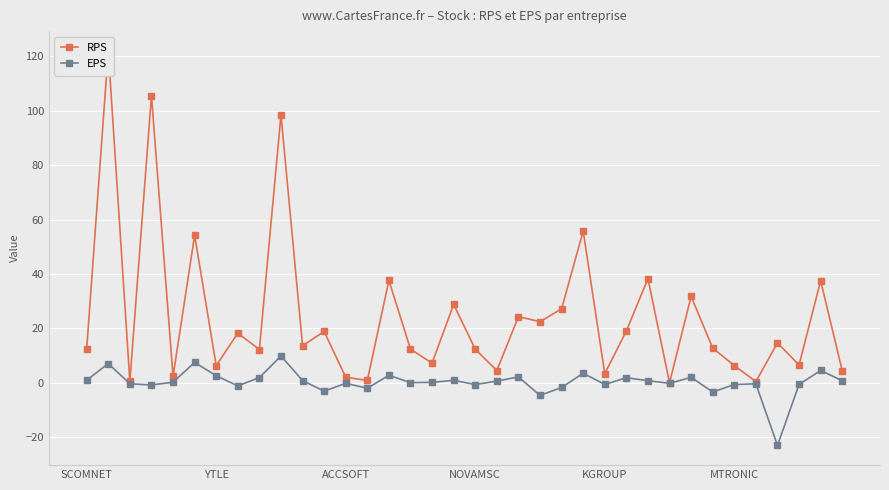

What is the maximum value for EPS?

9.9